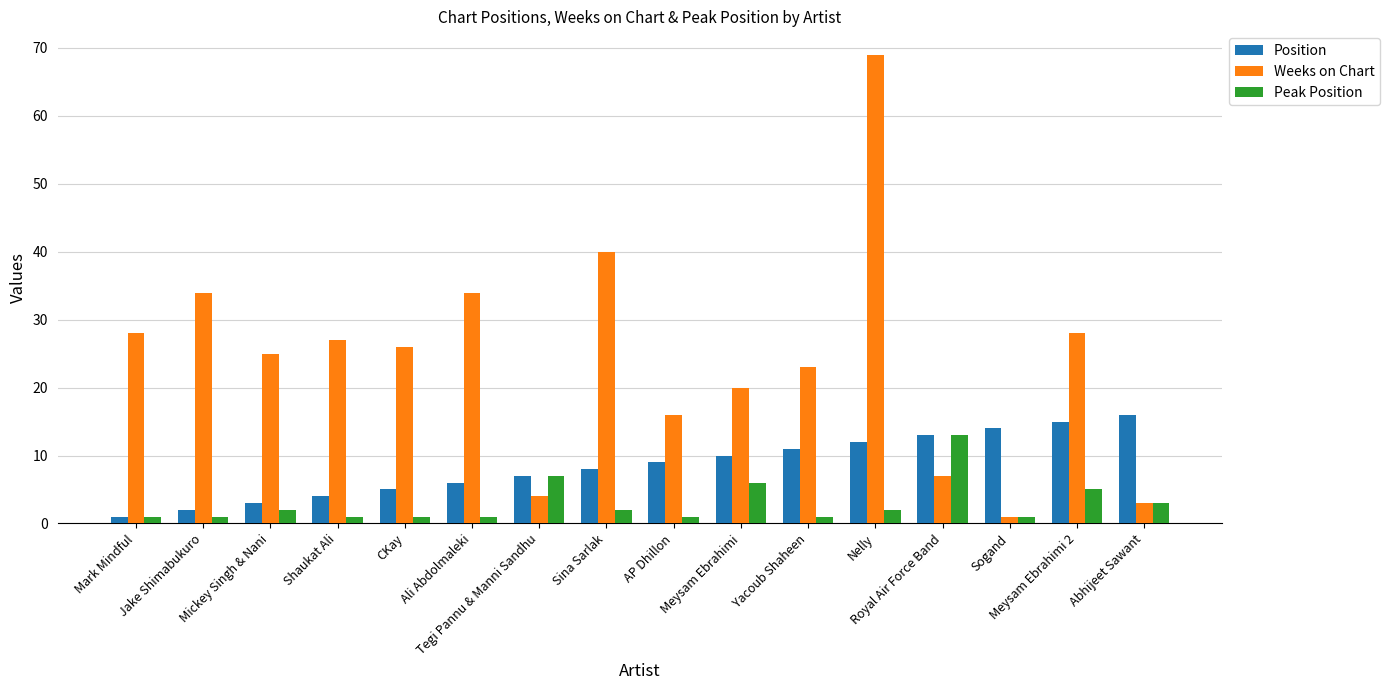

Reading left to right, extract all data points from this chart.

Position: Mark Mindful=1	Jake Shimabukuro=2	Mickey Singh & Nani=3	Shaukat Ali=4	CKay=5	Ali Abdolmaleki=6	Tegi Pannu & Manni Sandhu=7	Sina Sarlak=8	AP Dhillon=9	Meysam Ebrahimi=10	Yacoub Shaheen=11	Nelly=12	Royal Air Force Band=13	Sogand=14	Meysam Ebrahimi 2=15	Abhijeet Sawant=16
Weeks on Chart: Mark Mindful=28	Jake Shimabukuro=34	Mickey Singh & Nani=25	Shaukat Ali=27	CKay=26	Ali Abdolmaleki=34	Tegi Pannu & Manni Sandhu=4	Sina Sarlak=40	AP Dhillon=16	Meysam Ebrahimi=20	Yacoub Shaheen=23	Nelly=69	Royal Air Force Band=7	Sogand=1	Meysam Ebrahimi 2=28	Abhijeet Sawant=3
Peak Position: Mark Mindful=1	Jake Shimabukuro=1	Mickey Singh & Nani=2	Shaukat Ali=1	CKay=1	Ali Abdolmaleki=1	Tegi Pannu & Manni Sandhu=7	Sina Sarlak=2	AP Dhillon=1	Meysam Ebrahimi=6	Yacoub Shaheen=1	Nelly=2	Royal Air Force Band=13	Sogand=1	Meysam Ebrahimi 2=5	Abhijeet Sawant=3